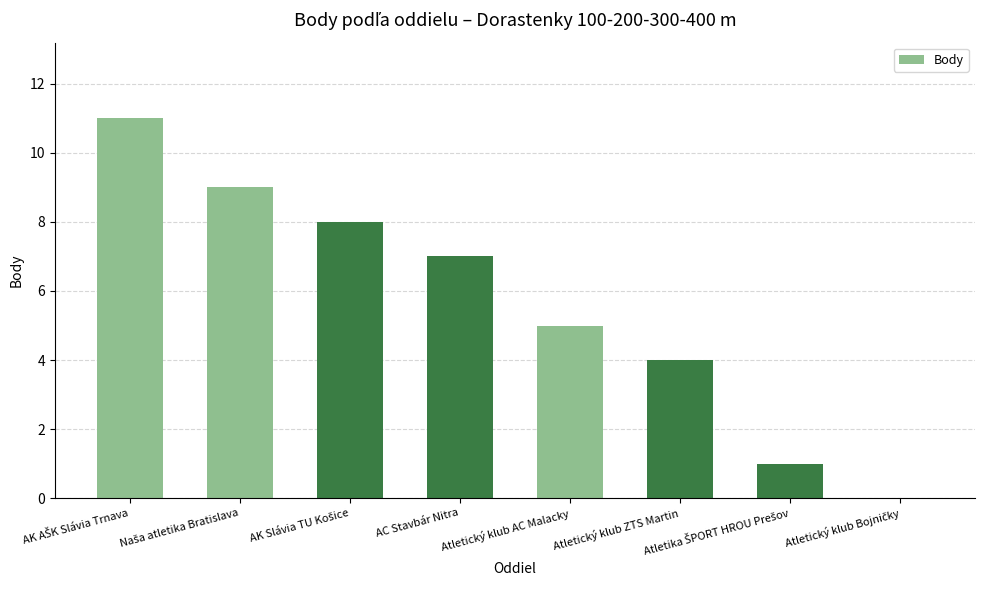

What is the maximum value shown in the chart?

11